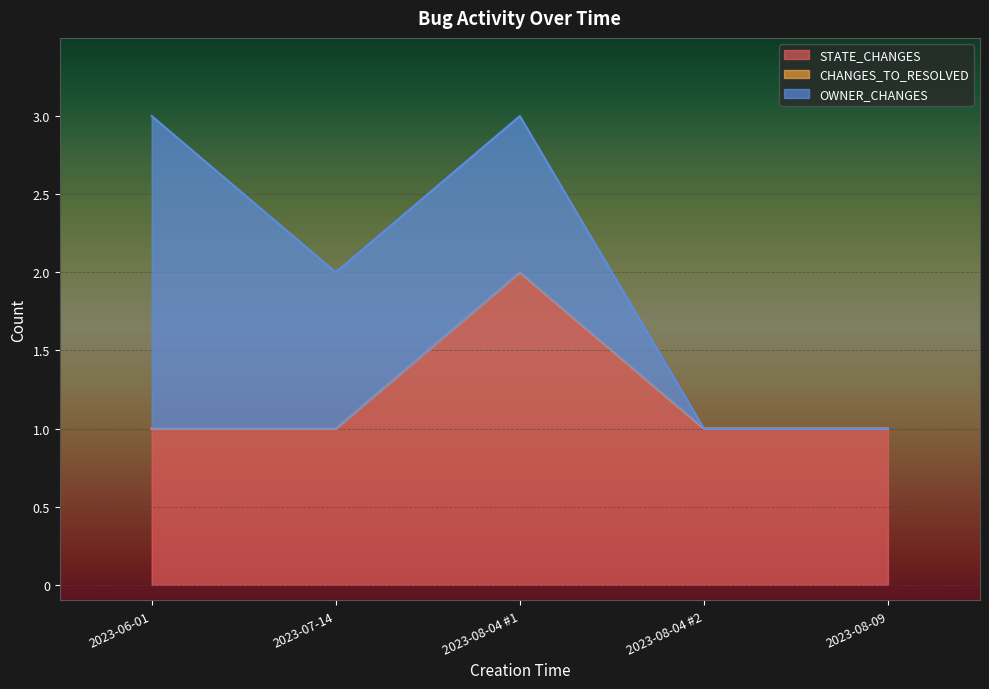

At which category is the sum across all series the highest?

2023-06-01